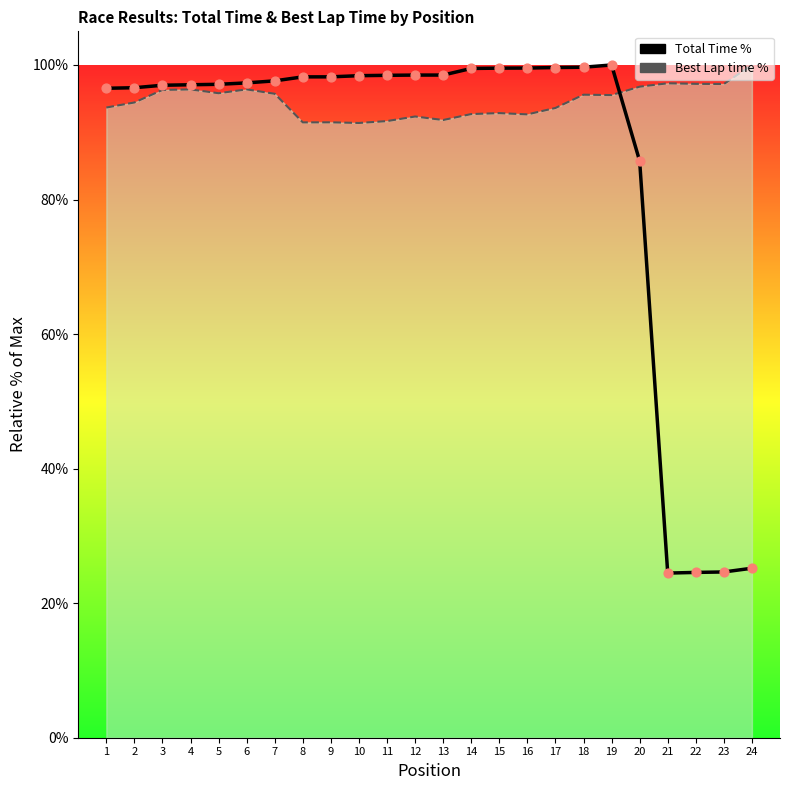

At which category is the sum across all series the highest?

19